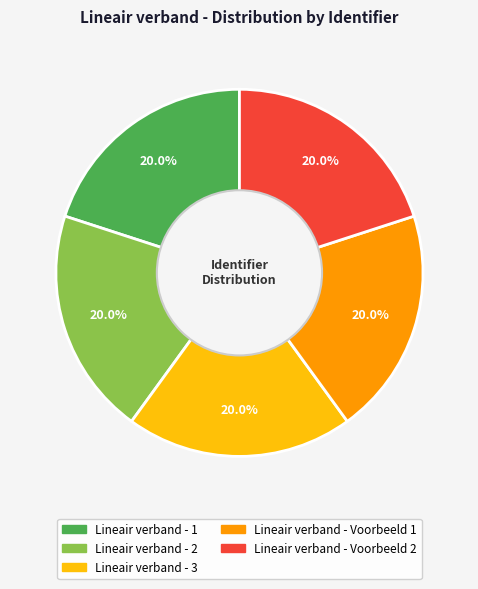

How much of the chart is everything except Lineair verband - Voorbeeld 2?

80.0%